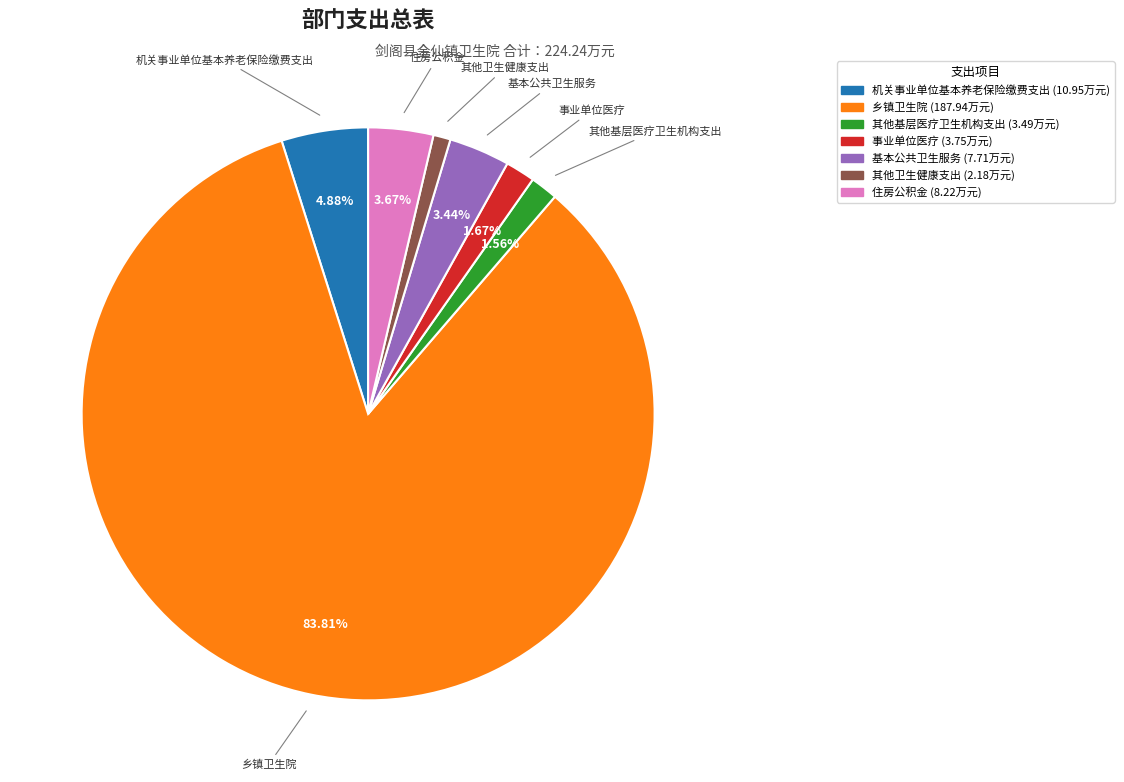

What is the ratio of the value at 事业单位医疗 to the value at 基本公共卫生服务?

0.5